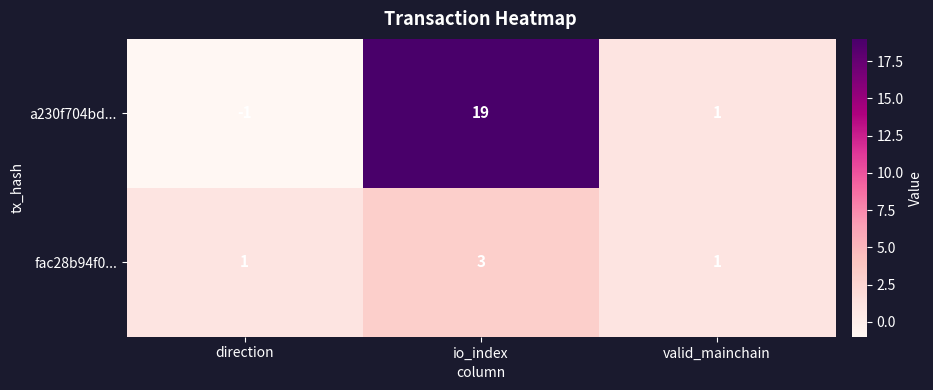

Reading right to left, list all the values displayed in this chart.

a230f704bd...: 1	19	-1
fac28b94f0...: 1	3	1